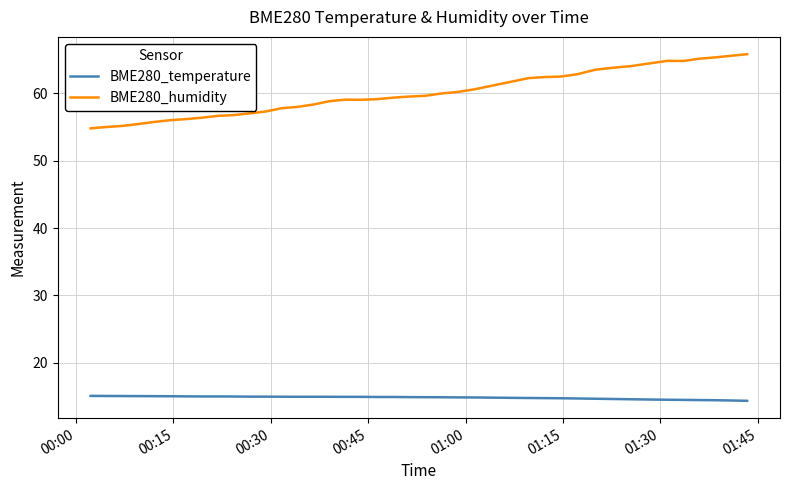

How many lines are shown in the chart?

2